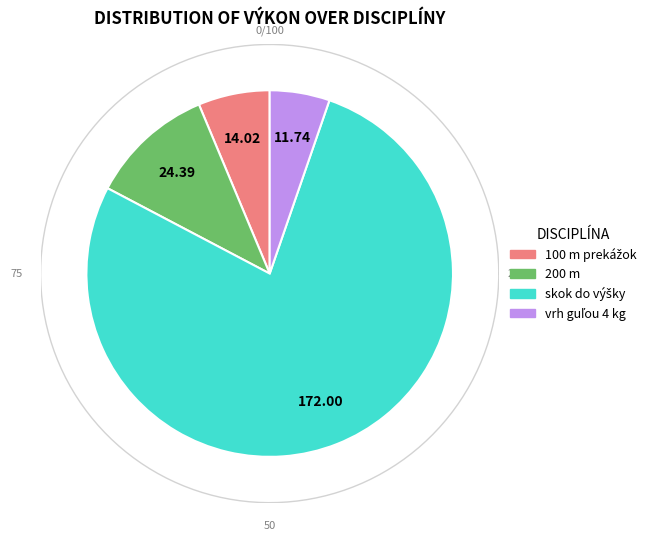

Does 100 m prekážok [83,8cm] - Ženy represent more than half of the total?

No